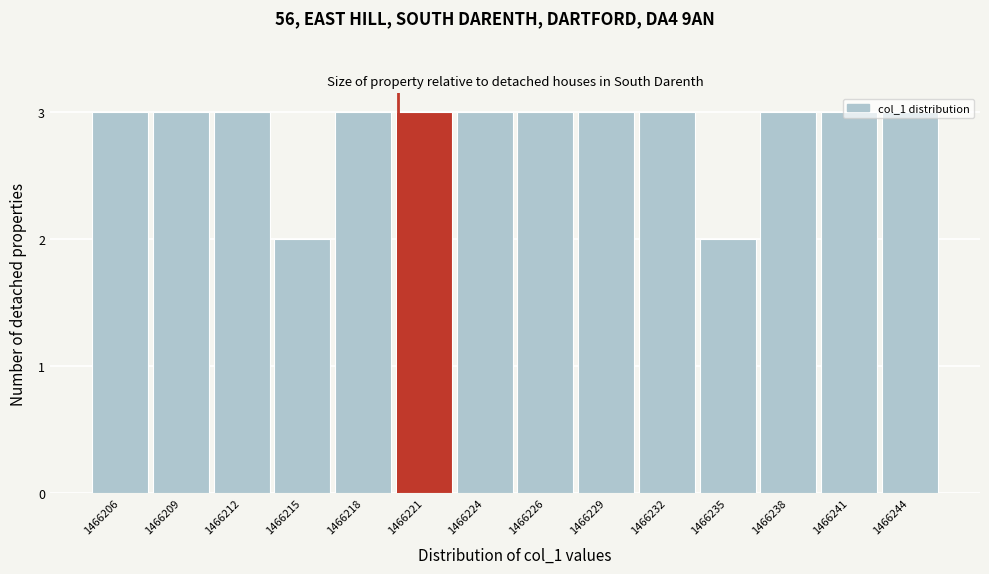

The value at 1466221 is 3. True or false?

True